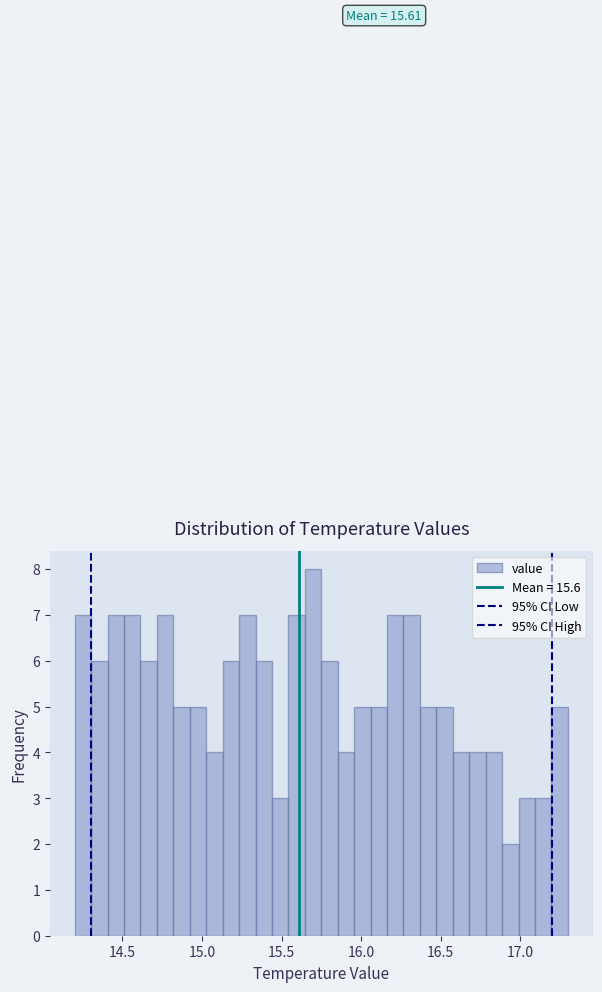

Around what value on the x-axis is the tallest bar? Give the approximate position of its centre, as read against the axis.

15.70